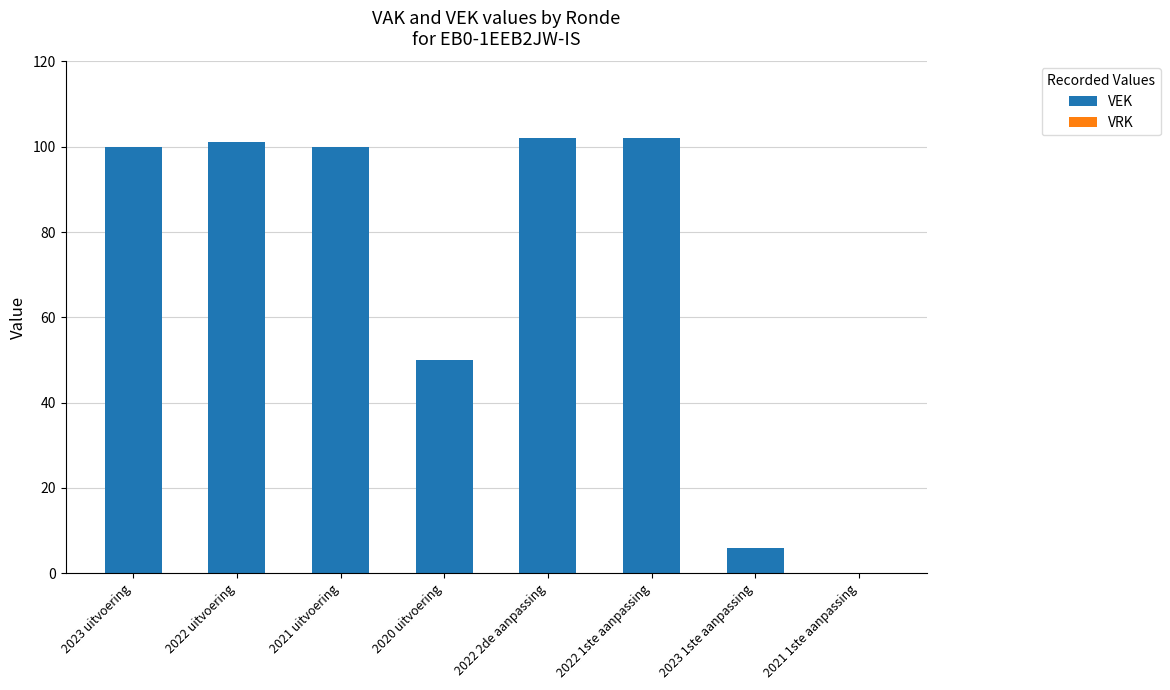

What is the maximum value shown in the chart?

102